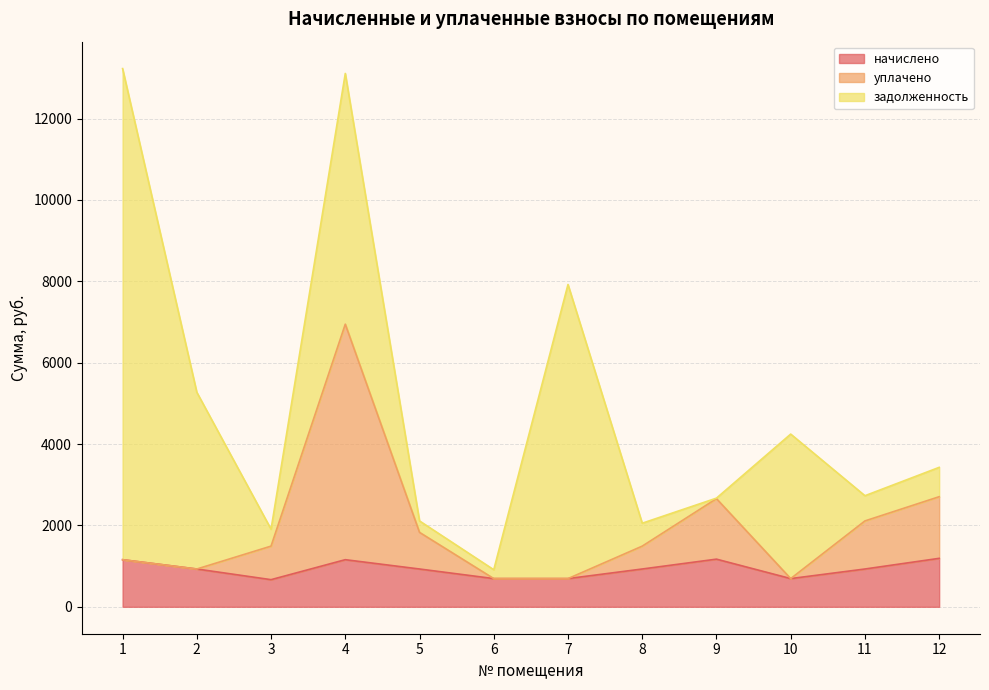

What is the sum of the уплачено values at 12 and 7?

3399.7